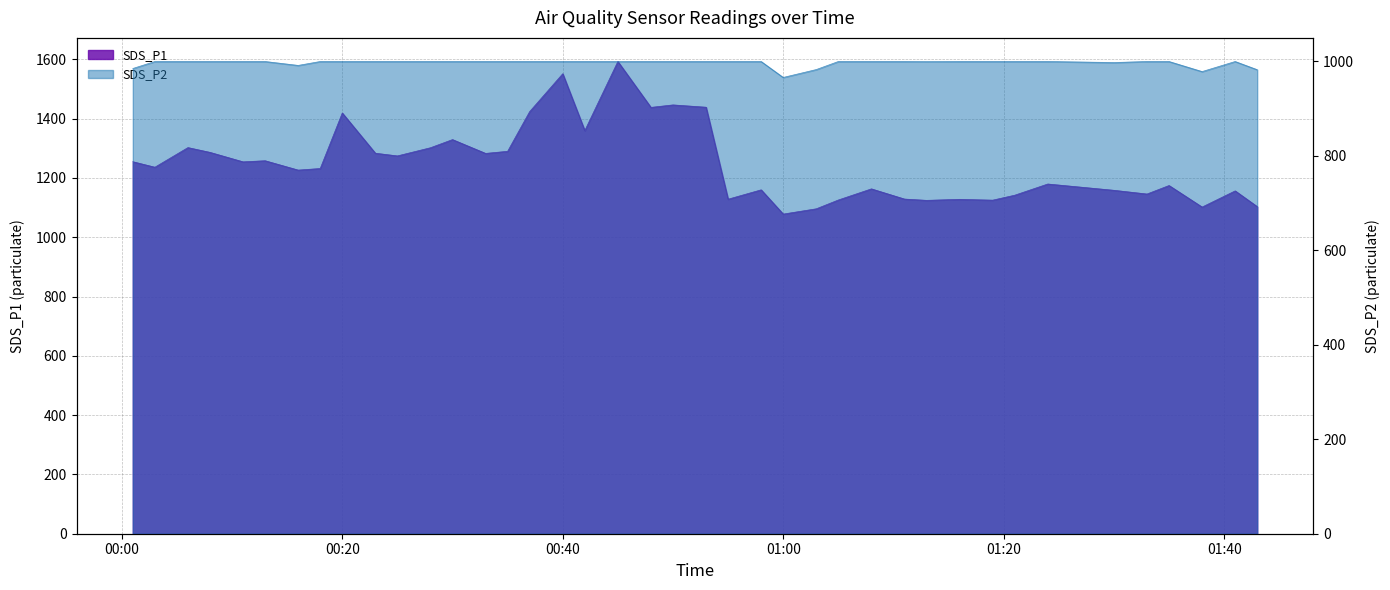

What is the difference between the maximum and minimum values in the SDS_P2 series?

33.8